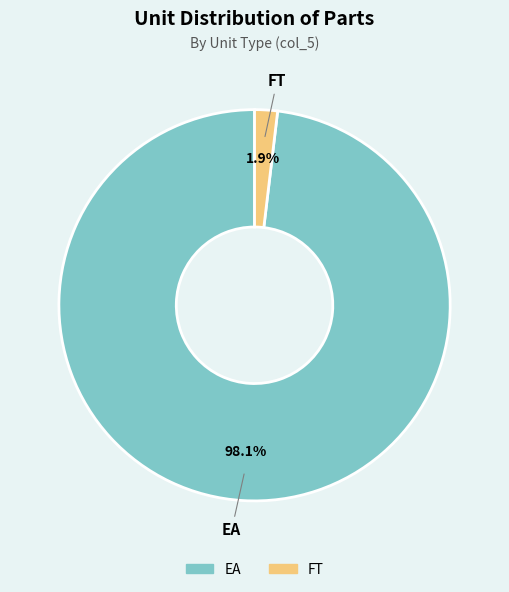

Between FT and EA, which is larger?

EA